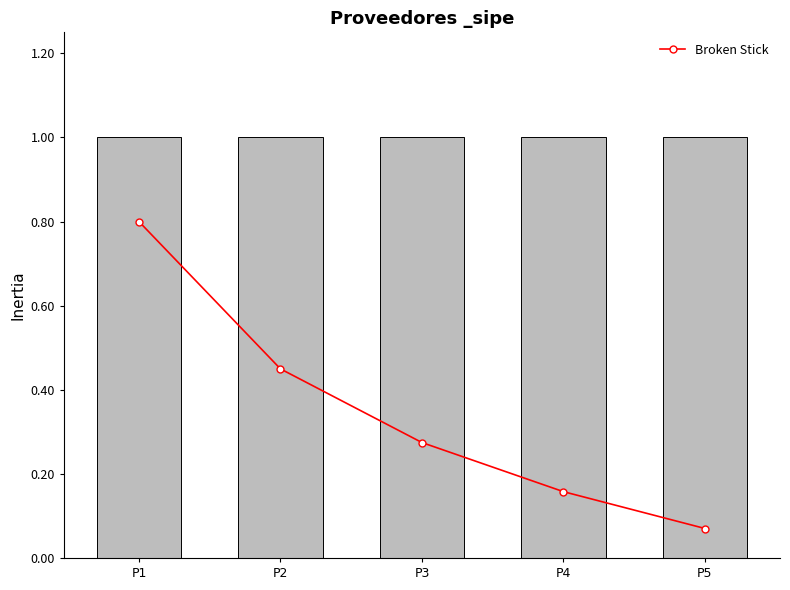

Rank the categories by value from lowest to highest.

P5, P4, P3, P2, P1